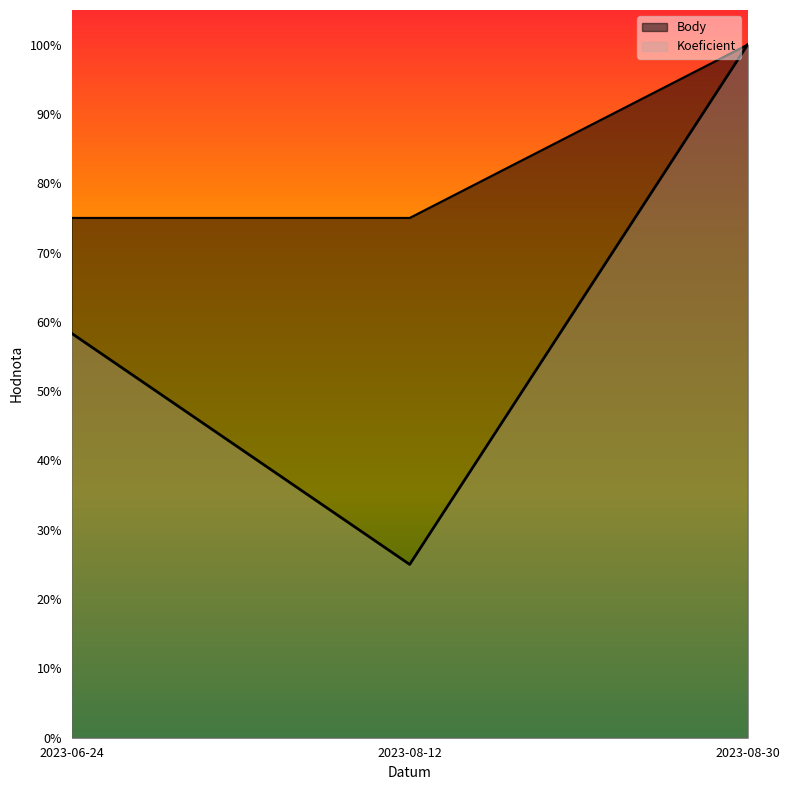

What is the difference between the highest and lowest values at 2023-08-12?

0.5